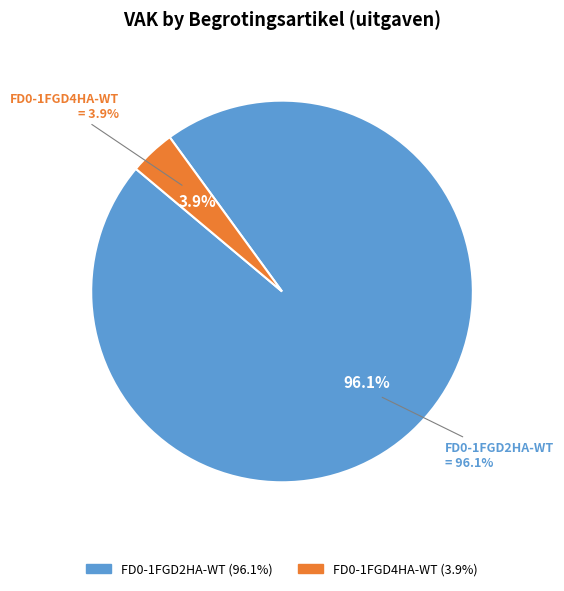

Which slice represents more than half of the pie?

FD0-1FGD2HA-WT